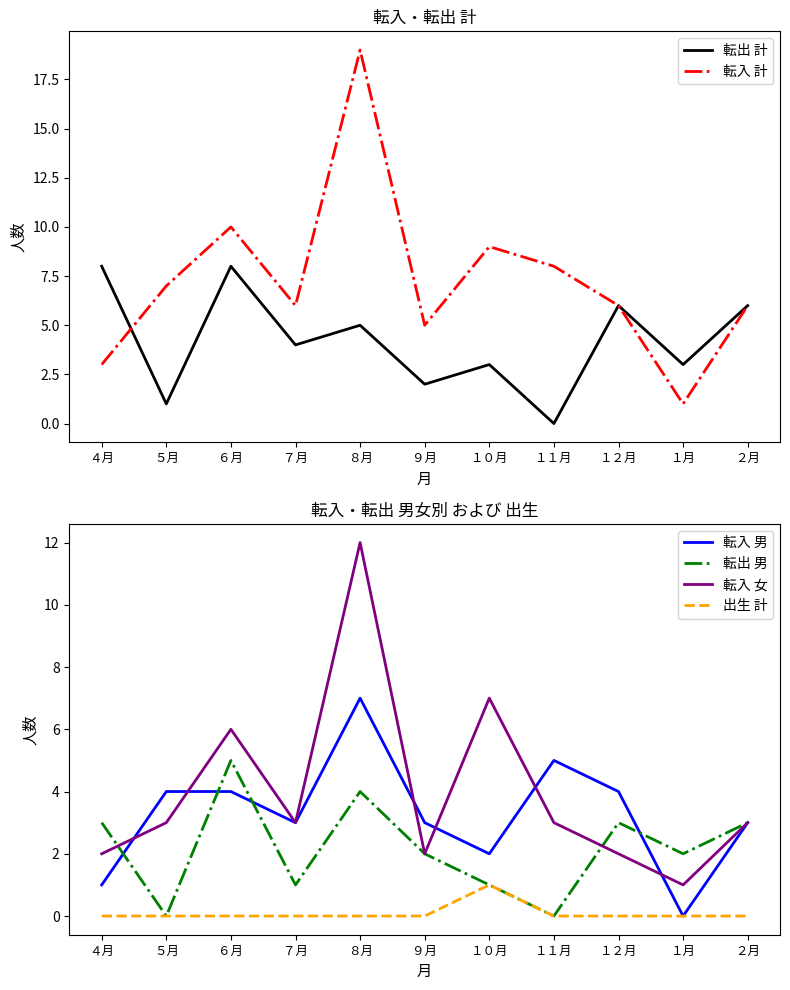

Which series changed the most between ４月 and １月?

転出 計